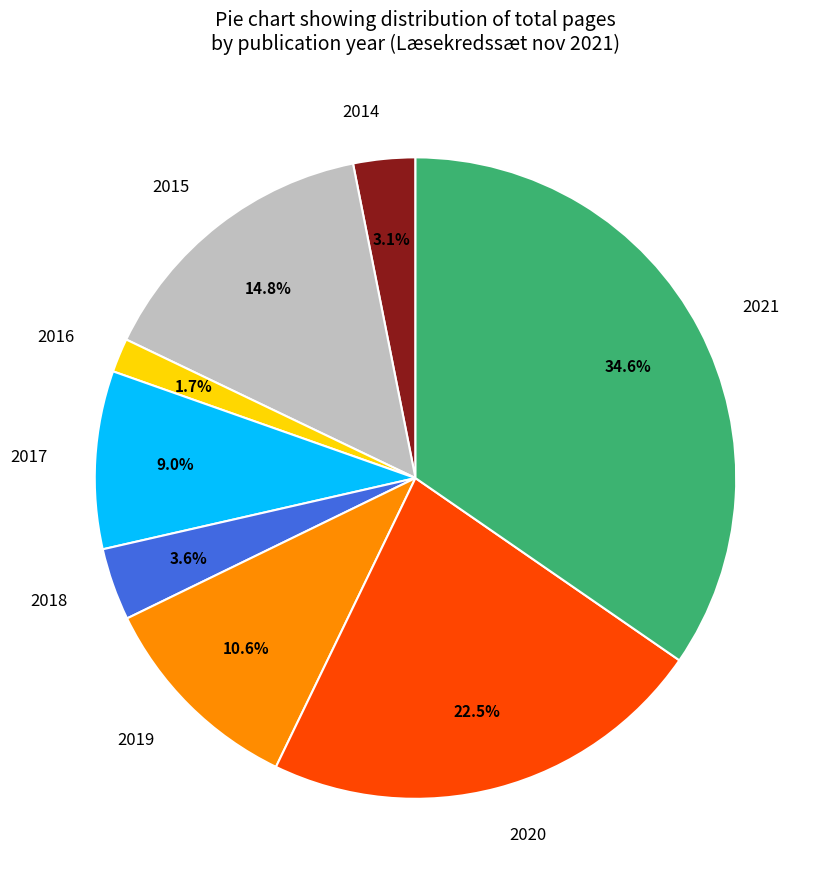

Which slice is the largest?

2021